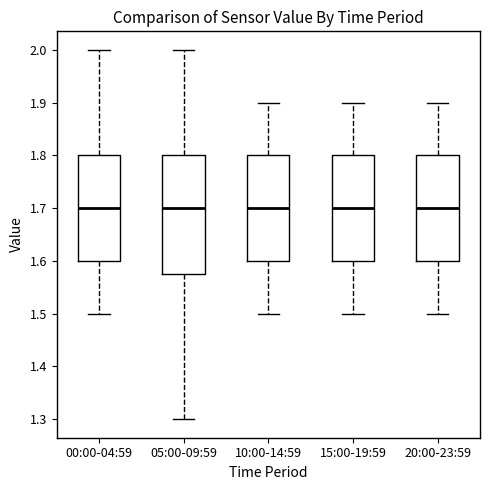

Reading left to right, read every box against the y-axis: the position of its median line, the range the box covers, and the ends of its whiskers. The values are not printed on the chart, so give them approximately, as read against the axis.

00:00-04:59: median 1.70, box 1.60 to 1.80, whiskers 1.50 to 2.00
05:00-09:59: median 1.70, box 1.58 to 1.80, whiskers 1.30 to 2.00
10:00-14:59: median 1.70, box 1.60 to 1.80, whiskers 1.50 to 1.90
15:00-19:59: median 1.70, box 1.60 to 1.80, whiskers 1.50 to 1.90
20:00-23:59: median 1.70, box 1.60 to 1.80, whiskers 1.50 to 1.90